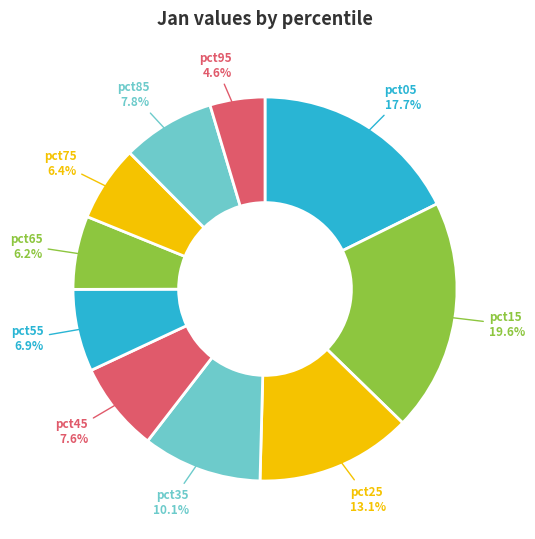

Combined, what portion of the pie is pct55 and pct65?

13.1%